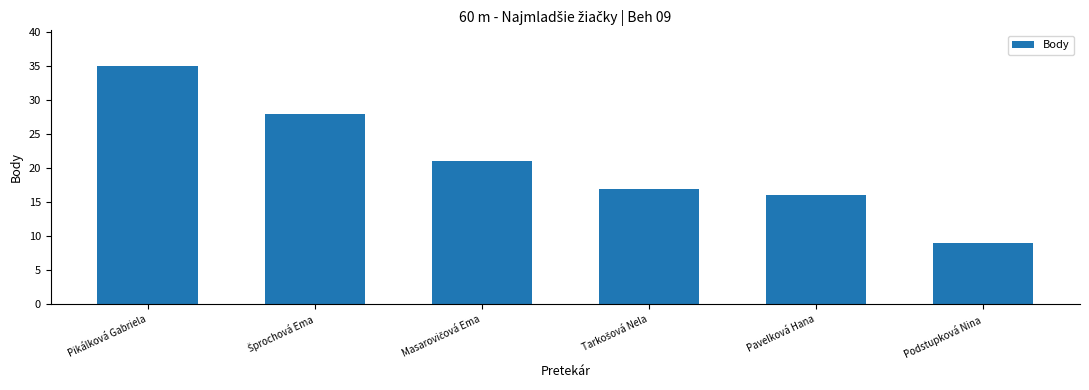

What is the difference between the maximum and second lowest values?

19